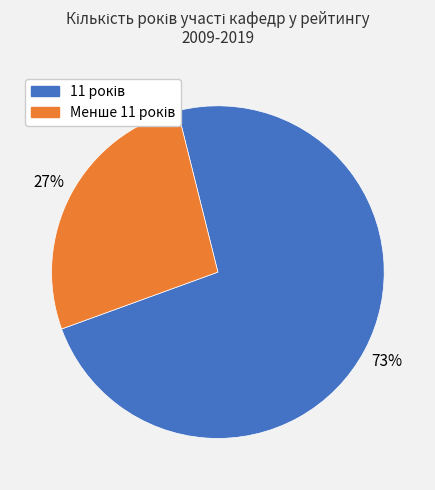

Is there a majority slice in this chart?

Yes